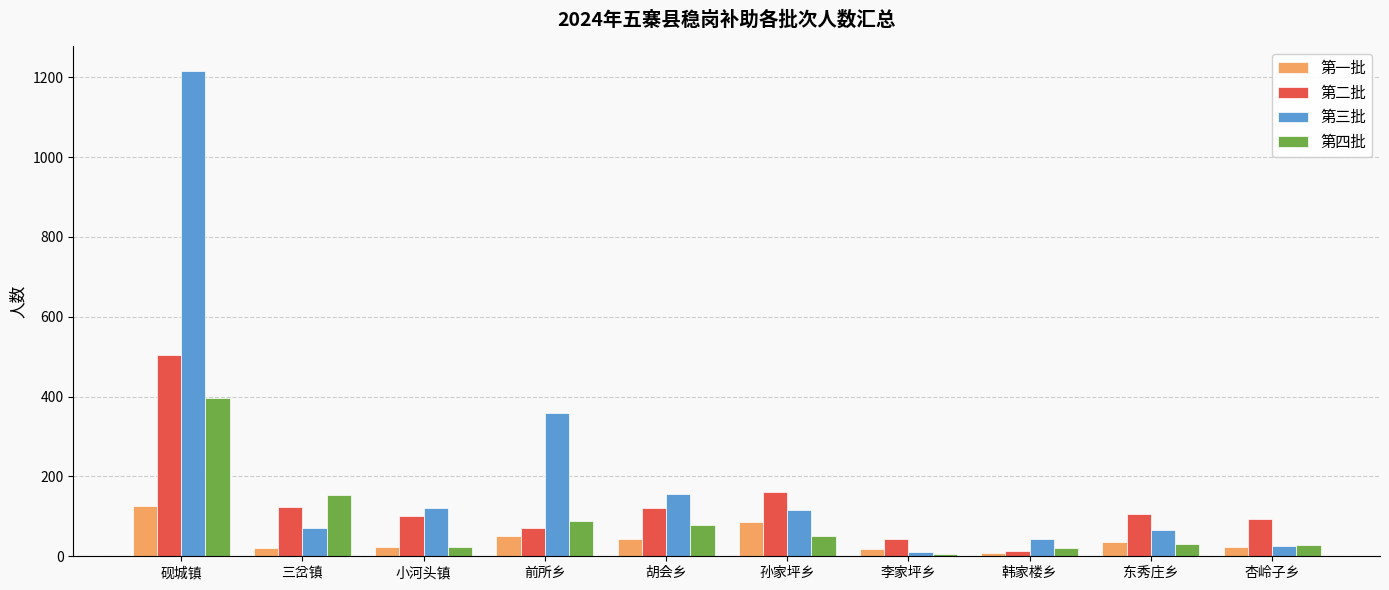

List the series in order of their overall mean, highest first.

第三批, 第二批, 第四批, 第一批